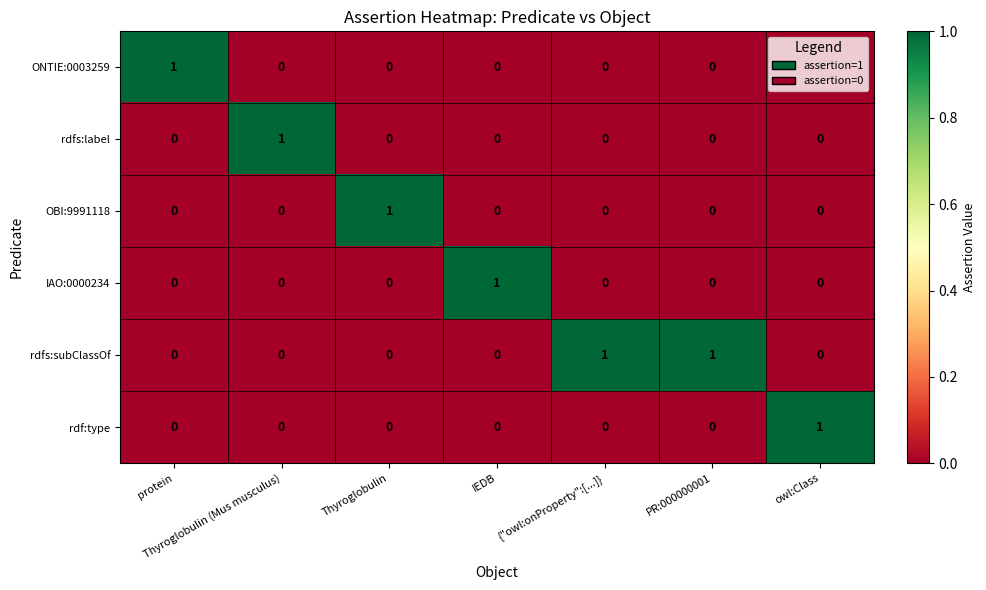

The ONTIE:0003259 series shows 1 at IEDB. True or false?

False